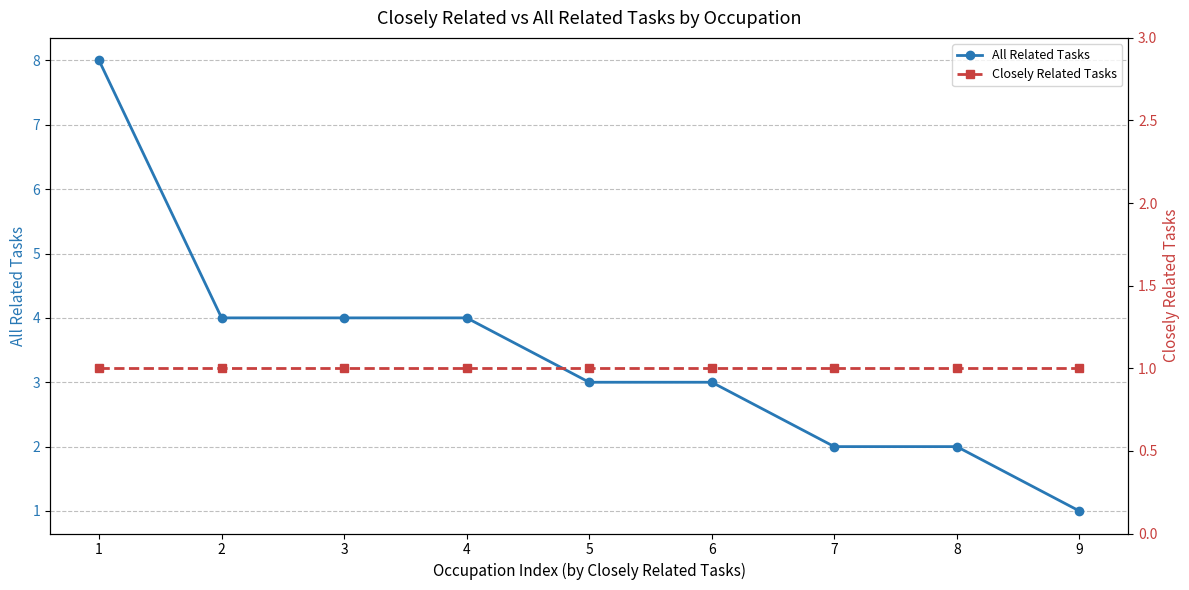

How many lines are shown in the chart?

2